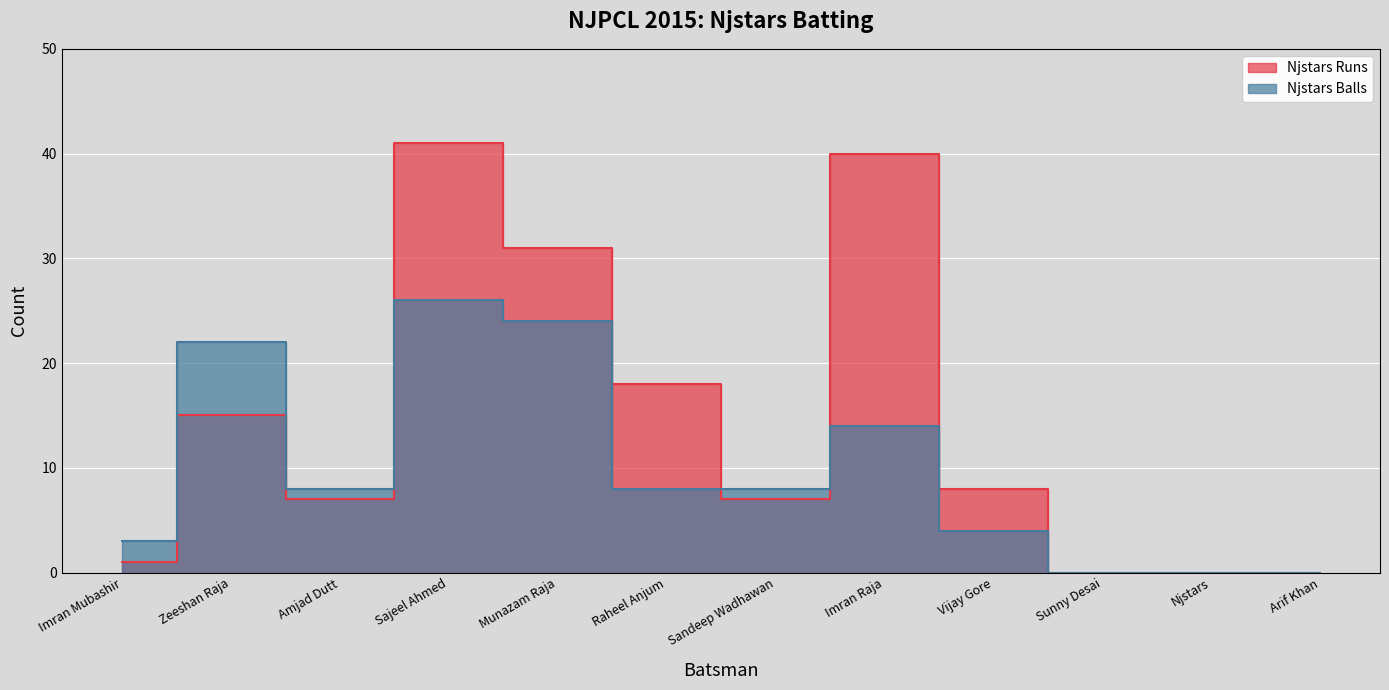

Which series ends up on top after the final intersection of Njstars Runs and Njstars Balls?

Njstars Runs